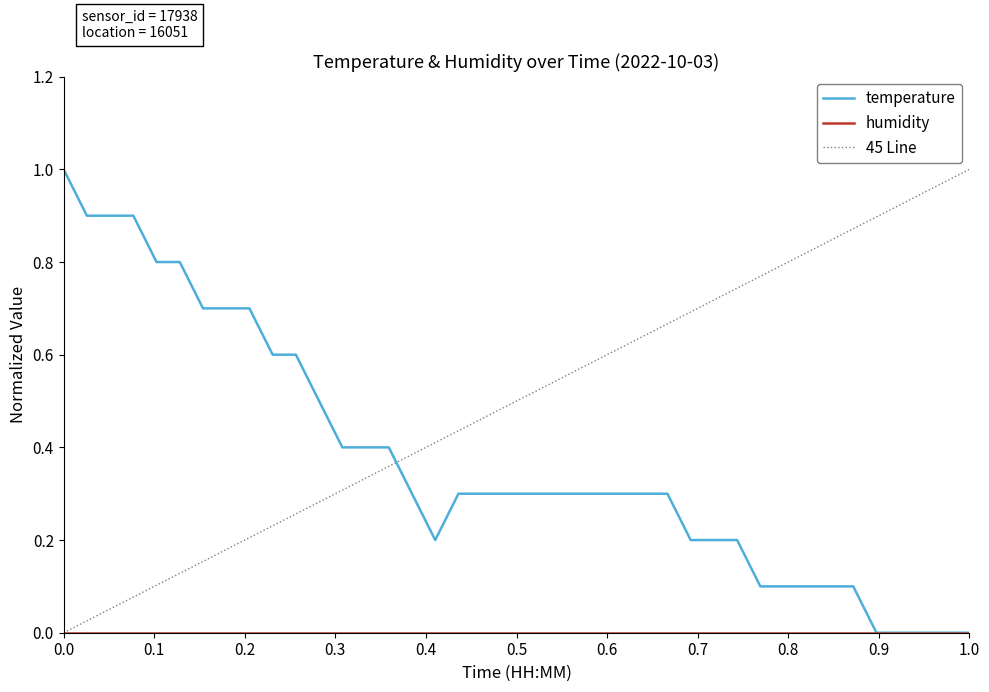

True or false: temperature has a value of 0.0 at 1.0.

True